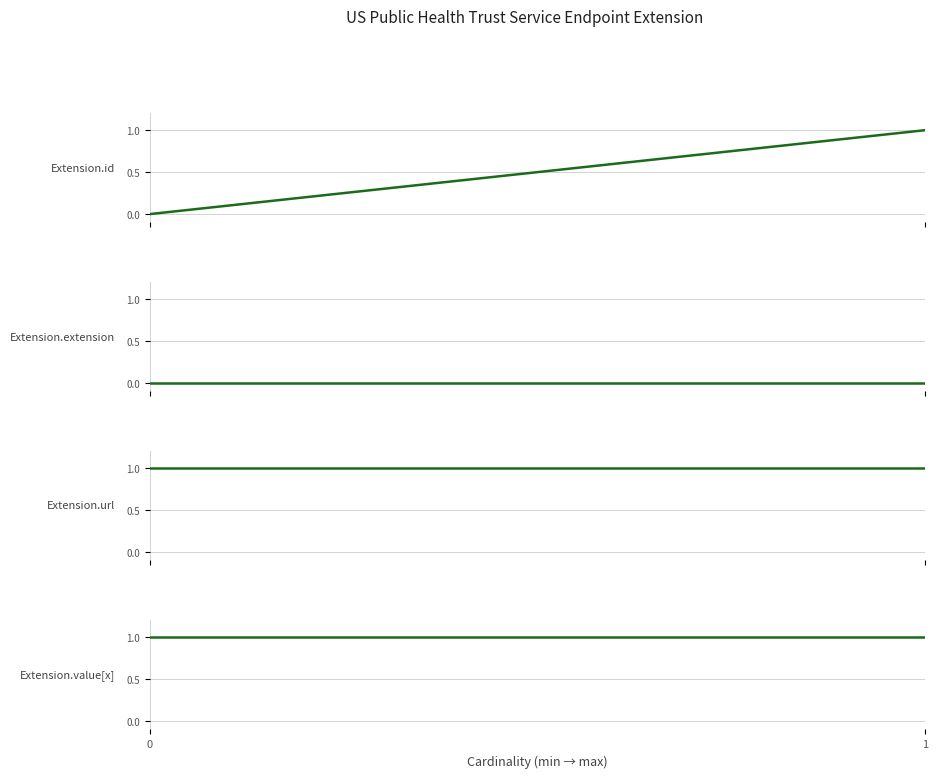

What is the total value across all series at 0?

2